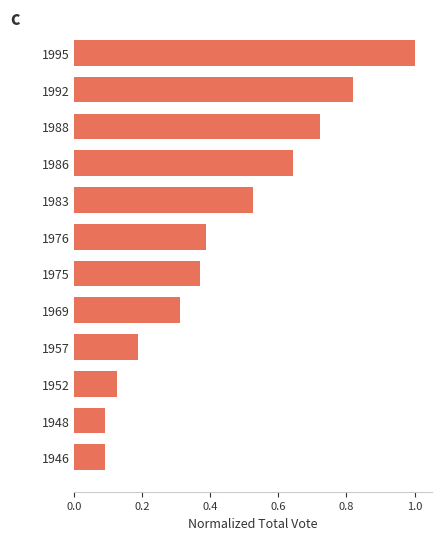

What is the sum of all values?

5.3